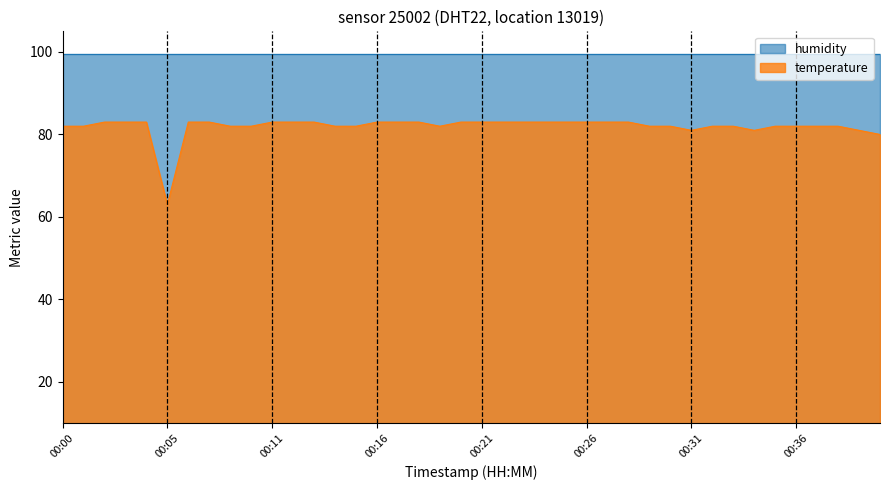

What is the difference between the second highest and minimum values?

20.0